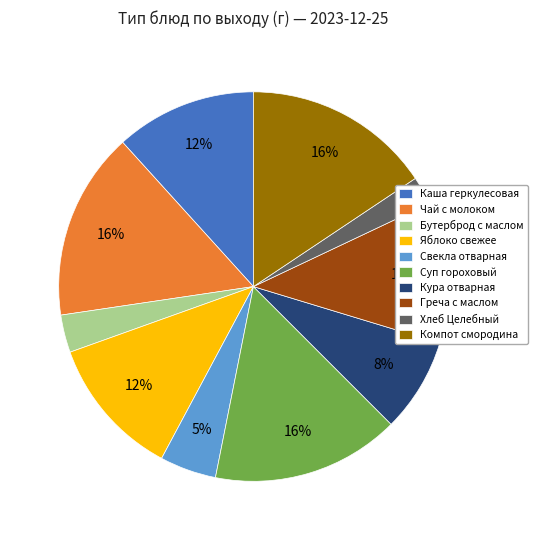

Between Хлеб Целебный and Кура отварная, which is larger?

Кура отварная